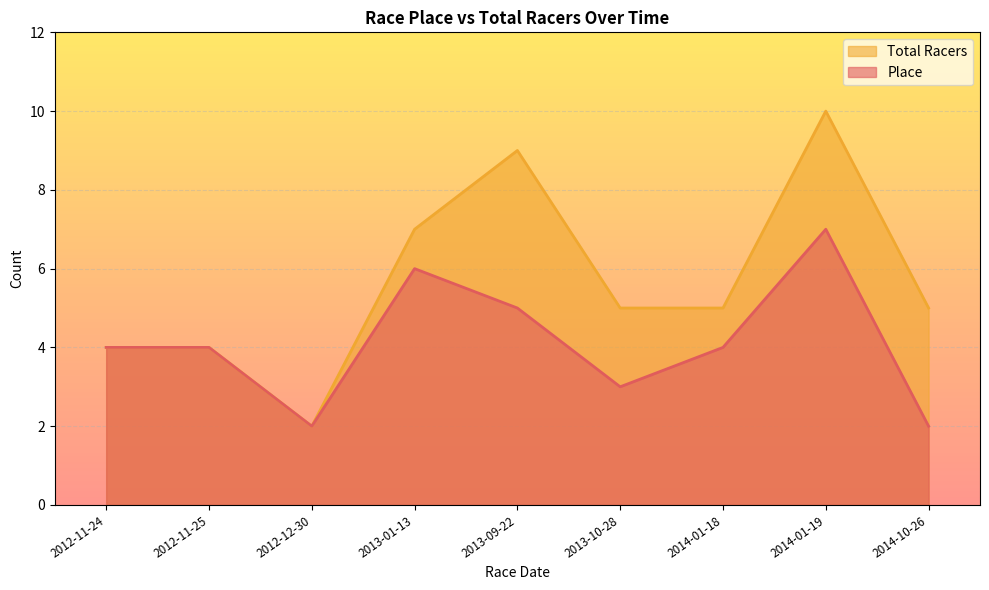

Reading left to right, what are all the values shown in this chart?

Place: 2012-11-24=4	2012-11-25=4	2012-12-30=2	2013-01-13=6	2013-09-22=5	2013-10-28=3	2014-01-18=4	2014-01-19=7	2014-10-26=2
Total Racers: 2012-11-24=4	2012-11-25=4	2012-12-30=2	2013-01-13=7	2013-09-22=9	2013-10-28=5	2014-01-18=5	2014-01-19=10	2014-10-26=5